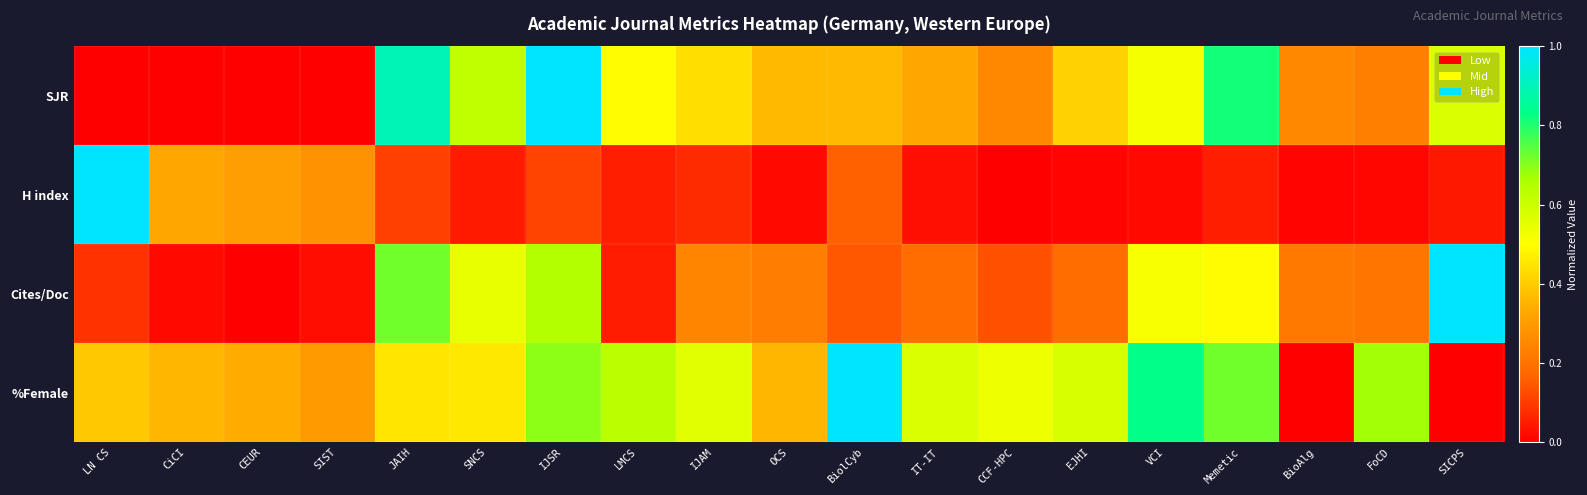

Reading left to right, extract all data points from this chart.

SJR: LN CS=0.0	CiCI=0.0	CEUR=0.0	SIST=0.0	JAIH=0.9	SNCS=0.6	IJSR=1.0	LMCS=0.5	IJAM=0.4	OCS=0.4	BiolCyb=0.4	IT-IT=0.3	CCF-HPC=0.3	EJHI=0.4	VCI=0.5	Memetic=0.8	BioAlg=0.3	FoCD=0.2	SICPS=0.6
H index: LN CS=1.0	CiCI=0.3	CEUR=0.3	SIST=0.3	JAIH=0.1	SNCS=0.0	IJSR=0.1	LMCS=0.1	IJAM=0.1	OCS=0.0	BiolCyb=0.2	IT-IT=0.0	CCF-HPC=0.0	EJHI=0.0	VCI=0.0	Memetic=0.1	BioAlg=0.0	FoCD=0.0	SICPS=0.0
Cites/Doc: LN CS=0.1	CiCI=0.0	CEUR=0.0	SIST=0.0	JAIH=0.7	SNCS=0.5	IJSR=0.6	LMCS=0.0	IJAM=0.2	OCS=0.2	BiolCyb=0.1	IT-IT=0.2	CCF-HPC=0.1	EJHI=0.2	VCI=0.5	Memetic=0.5	BioAlg=0.2	FoCD=0.2	SICPS=1.0
%Female: LN CS=0.4	CiCI=0.4	CEUR=0.3	SIST=0.3	JAIH=0.5	SNCS=0.5	IJSR=0.7	LMCS=0.6	IJAM=0.6	OCS=0.4	BiolCyb=1.0	IT-IT=0.6	CCF-HPC=0.5	EJHI=0.6	VCI=0.8	Memetic=0.7	BioAlg=0.0	FoCD=0.7	SICPS=0.0